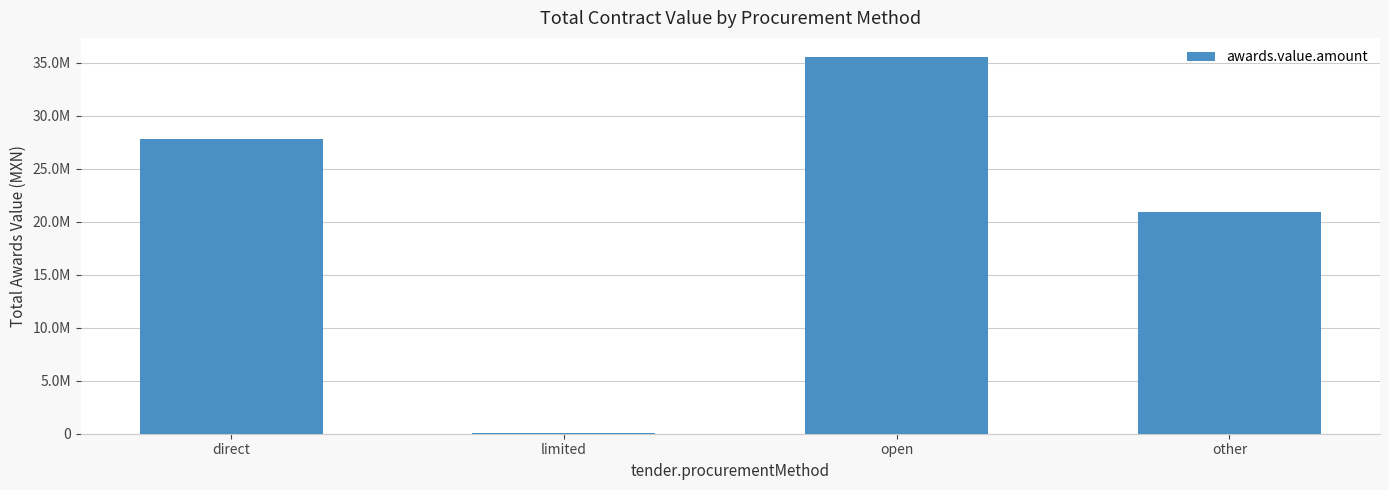

Reading right to left, what are all the values shown in this chart?

20927448.0	35547118.8	39600.0	27794826.6